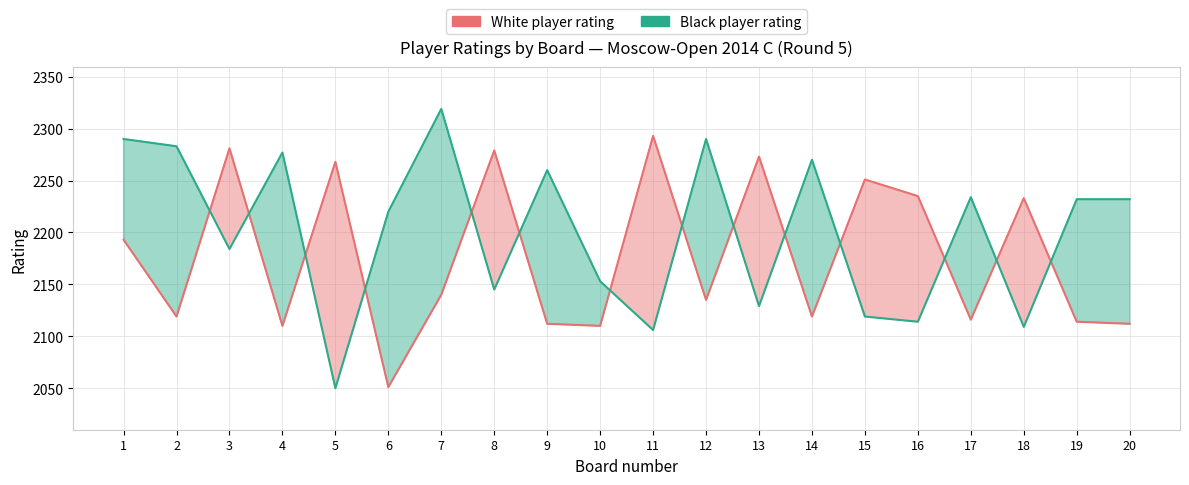

How many intersections are there between White player rating and Black player rating?

14